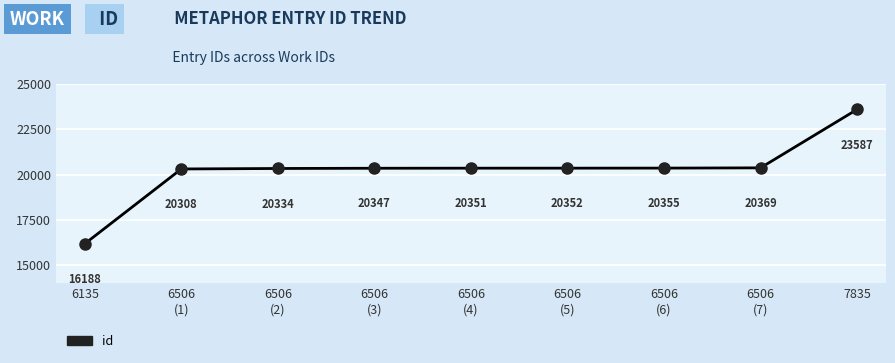

What is the maximum value shown in the chart?

23587